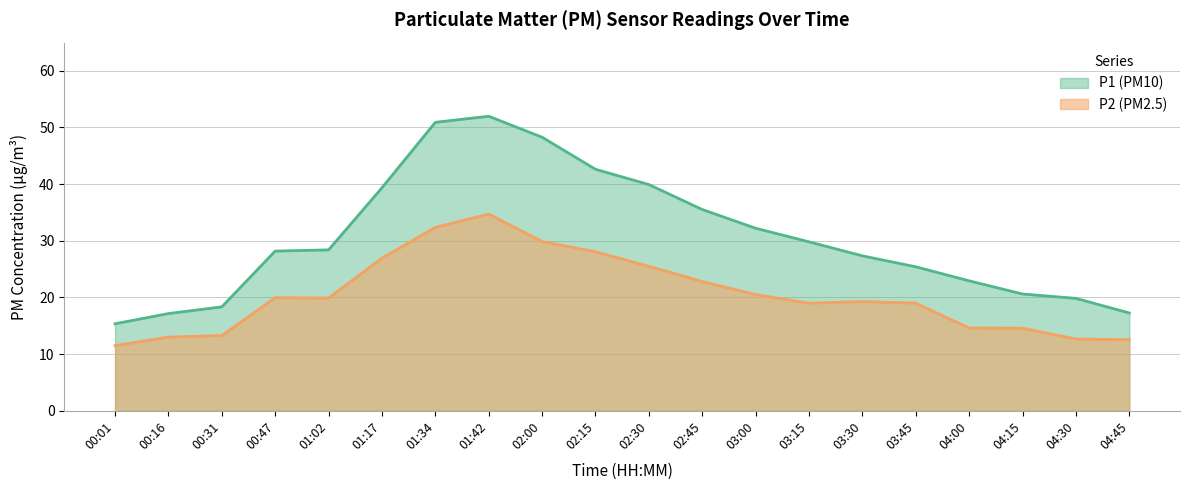

True or false: P2 and P1 cross at least once.

False